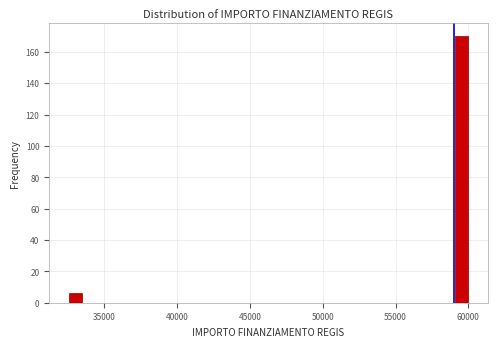

Around what value on the x-axis is the tallest bar? Give the approximate position of its centre, as read against the axis.

59500